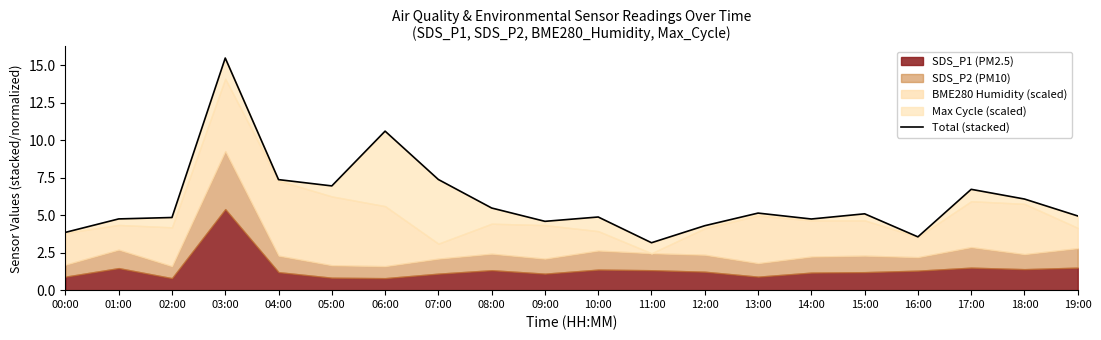

What position from the right is 14:00?

6